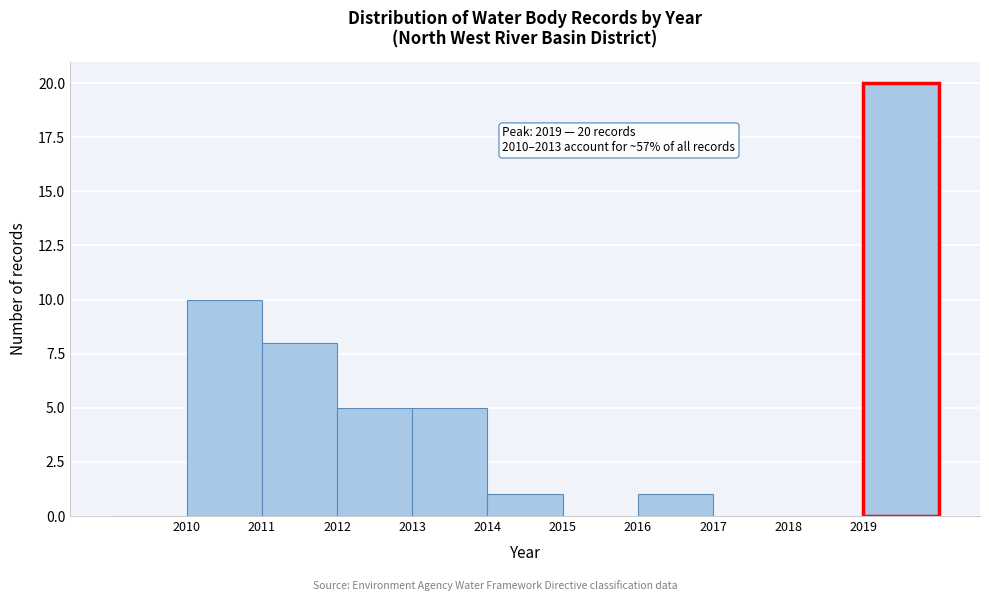

Over which range of the x-axis is the bar tallest?

2019 to 2020